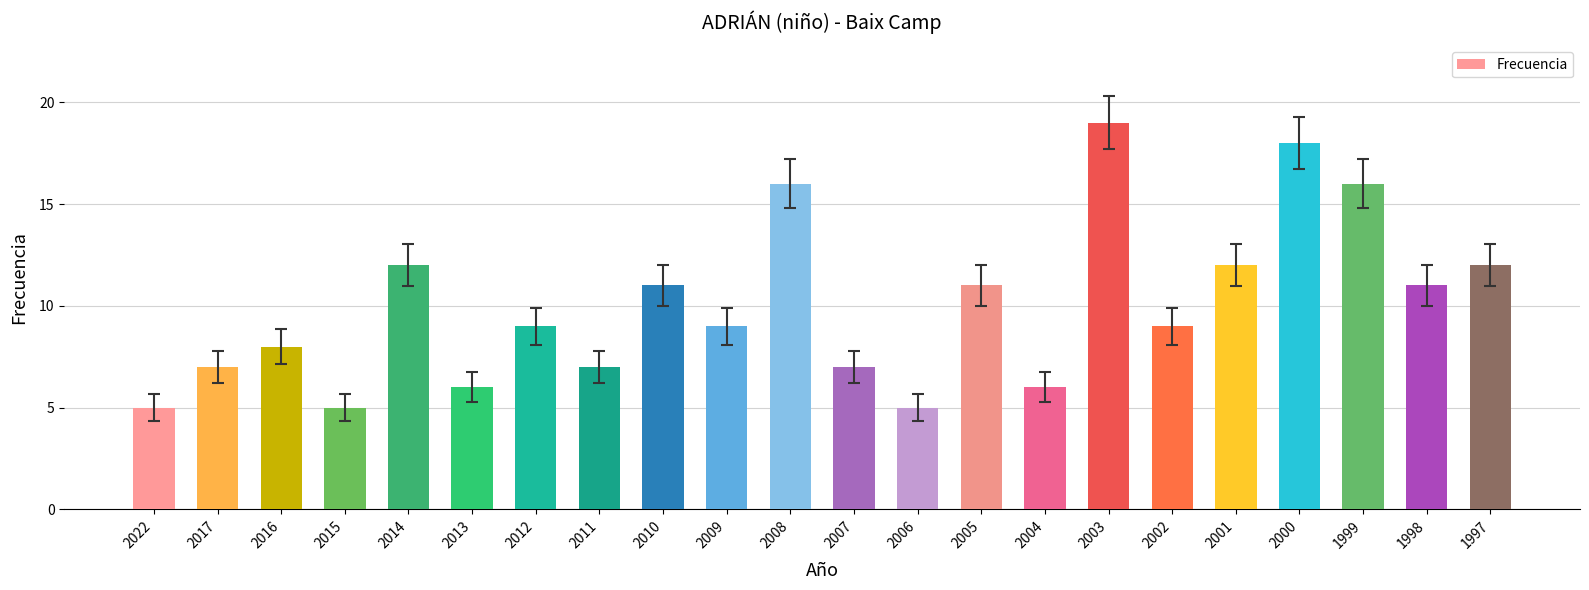

How many data points does each series have?

22